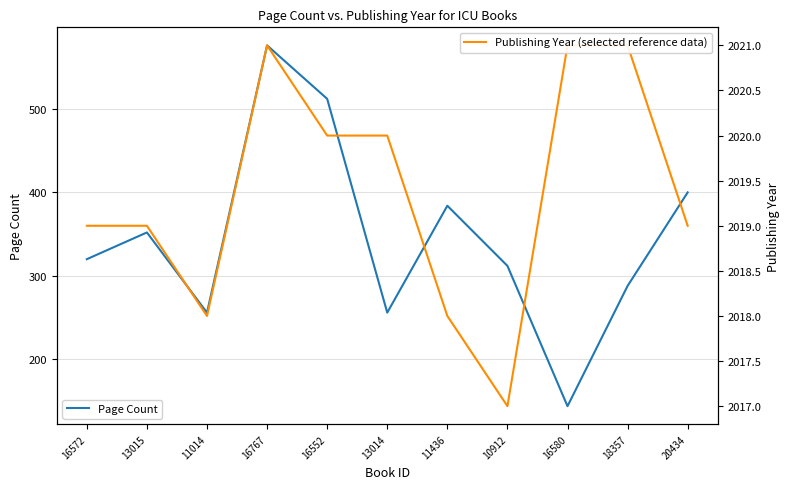

Which has a higher value, 16552 or 20434?

16552